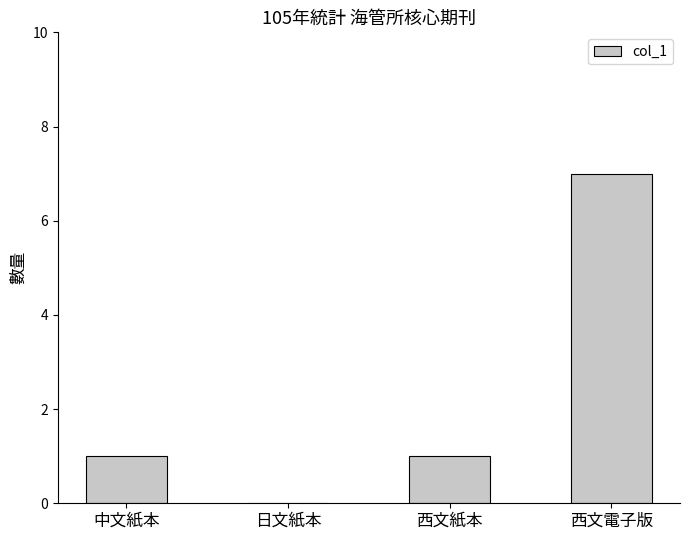

What is the greatest value displayed?

7